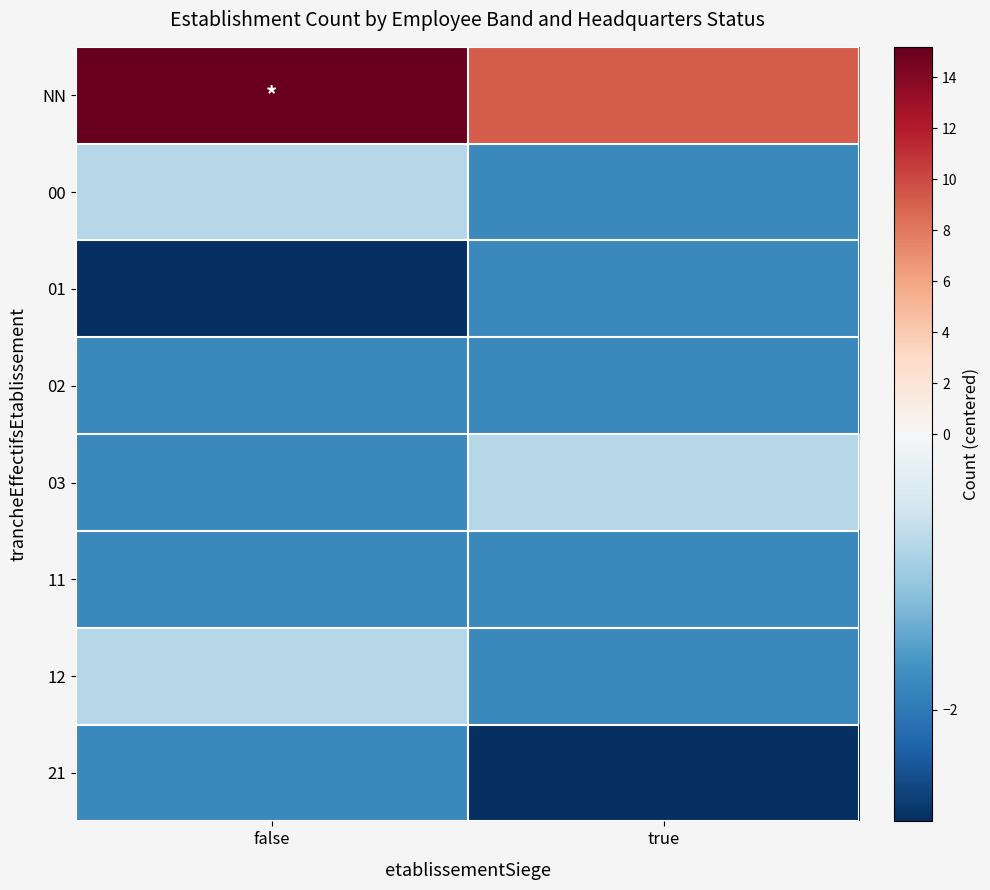

Reading left to right, transcribe all the data shown in this chart.

NN: false=15.2	true=9.2
00: false=-0.8	true=-1.8
01: false=-2.8	true=-1.8
02: false=-1.8	true=-1.8
03: false=-1.8	true=-0.8
11: false=-1.8	true=-1.8
12: false=-0.8	true=-1.8
21: false=-1.8	true=-2.8